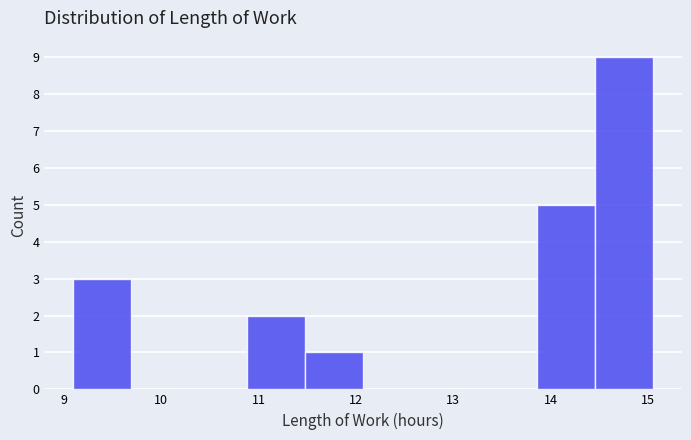

Reading left to right, transcribe this chart: for each bar, give the range it covers on the x-axis and its height. Neither the bar edges nor the heights are printed on the chart, so give them approximately, as read against the axes.

9.1 to 9.7: 3
9.7 to 10.3: 0
10.3 to 10.9: 0
10.9 to 11.5: 2
11.5 to 12.1: 1
12.1 to 12.7: 0
12.7 to 13.3: 0
13.3 to 13.9: 0
13.9 to 14.5: 5
14.5 to 15.1: 9